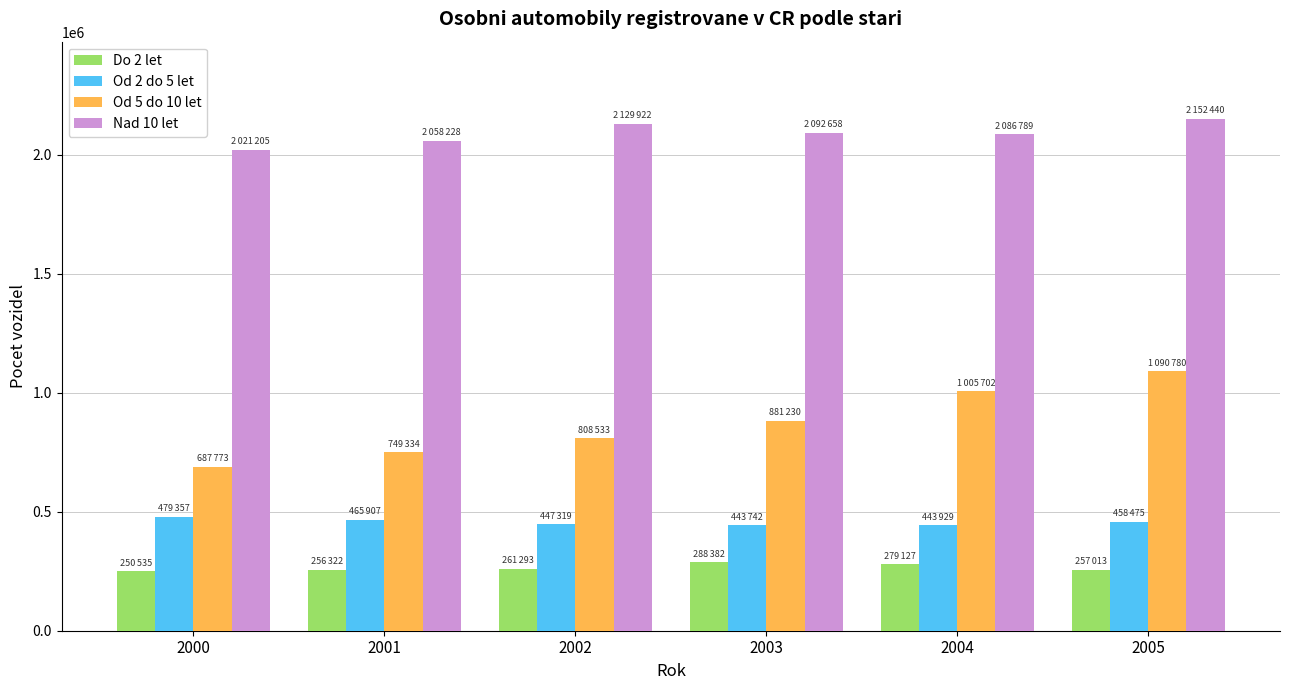

Which series has the widest spread of values?

Od 5 do 10 let